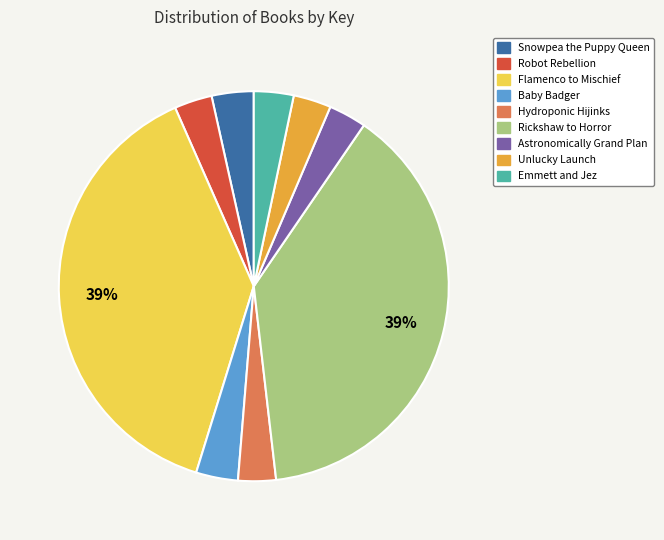

Does Robot Rebellion account for over 50% of the chart?

No